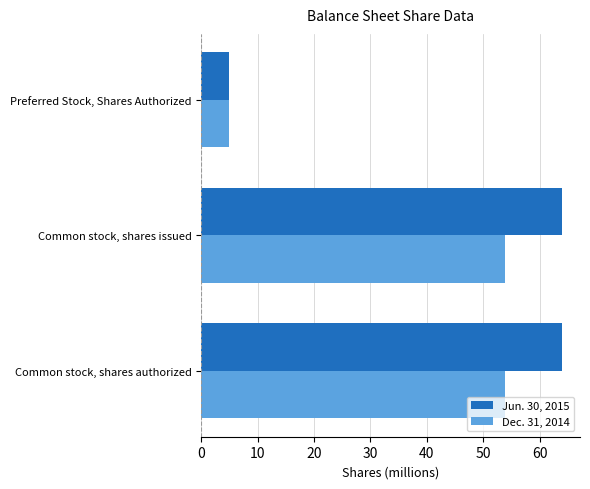

What is the average value of the Jun. 30, 2015 series?

44.3